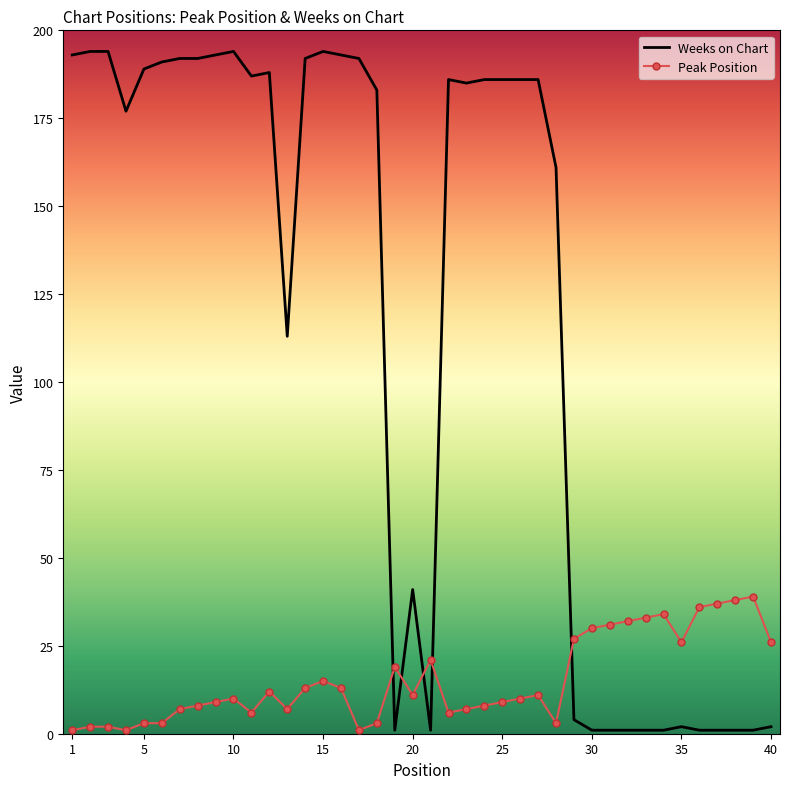

How many intersections are there between Peak Position and Weeks on Chart?

5